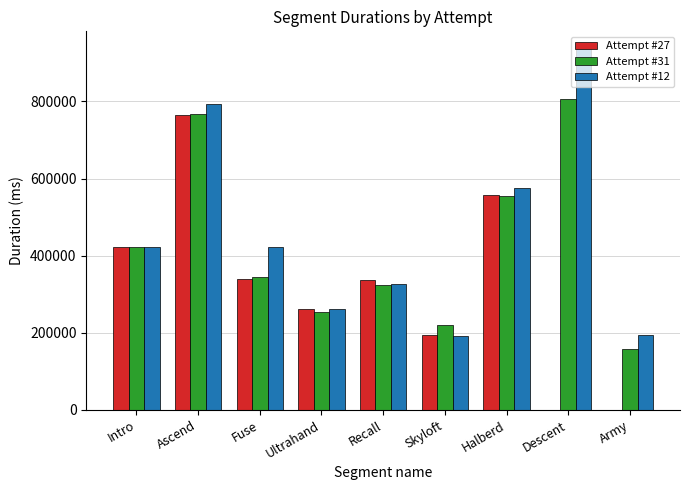

Between Intro and Ascend, which series saw the biggest shift?

Attempt #12